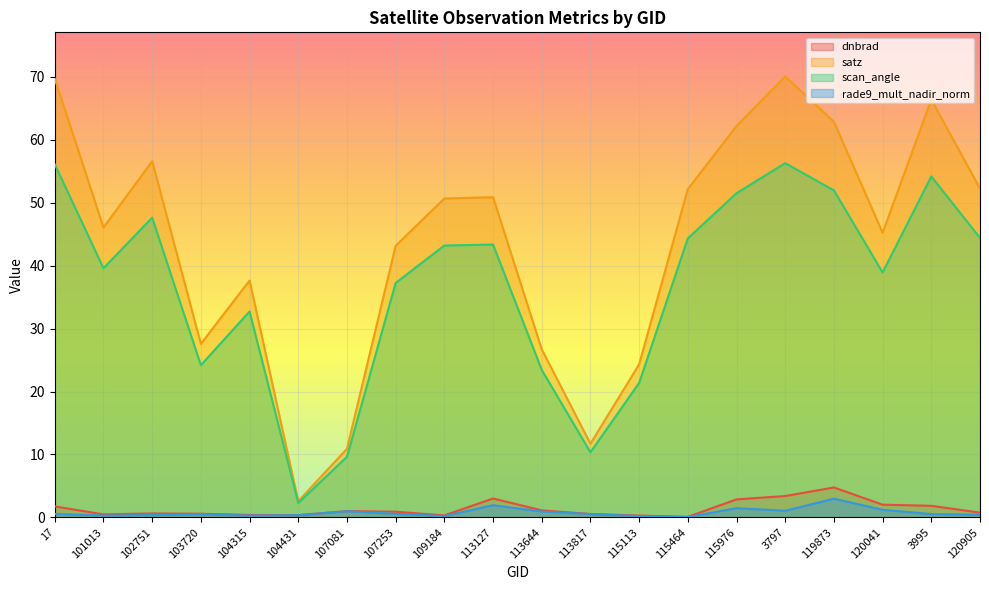

The rade9_mult_nadir_norm series shows 0.6 at 102751. True or false?

False